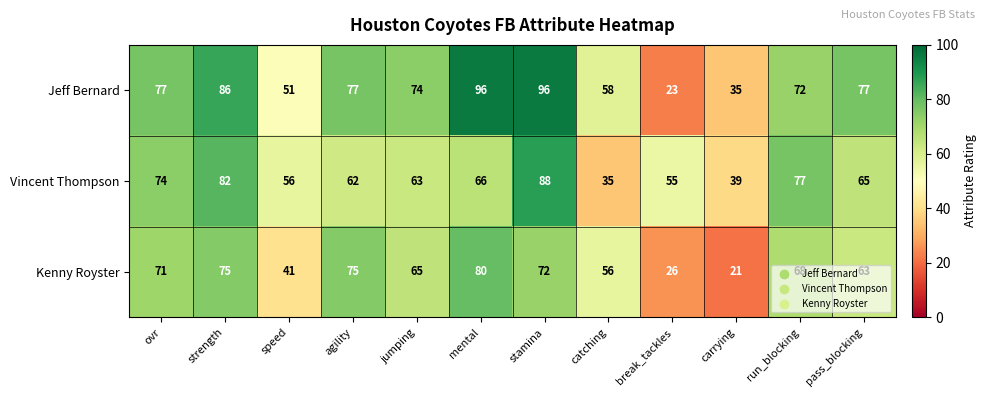

Rank the series by their average value, from lowest to highest.

Kenny Royster, Vincent Thompson, Jeff Bernard